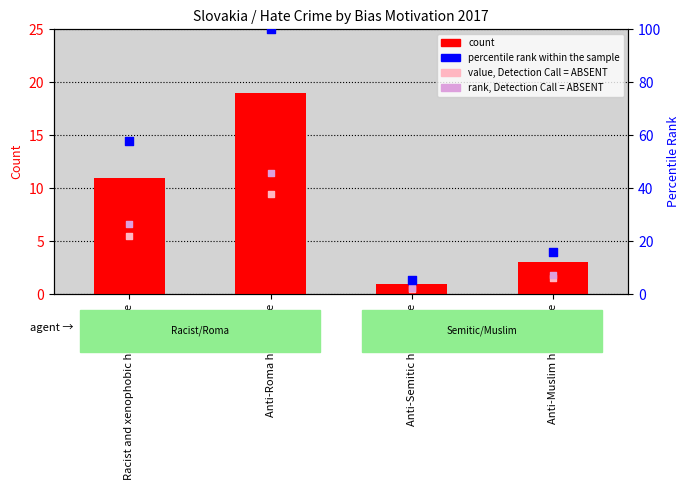

At which category is the sum across all series the highest?

Anti-Roma hate crime